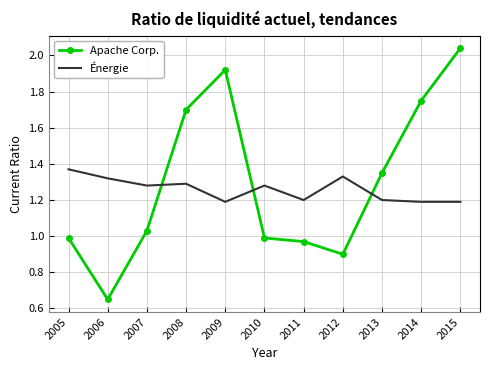

True or false: Apache Corp. and Énergie cross at least once.

True